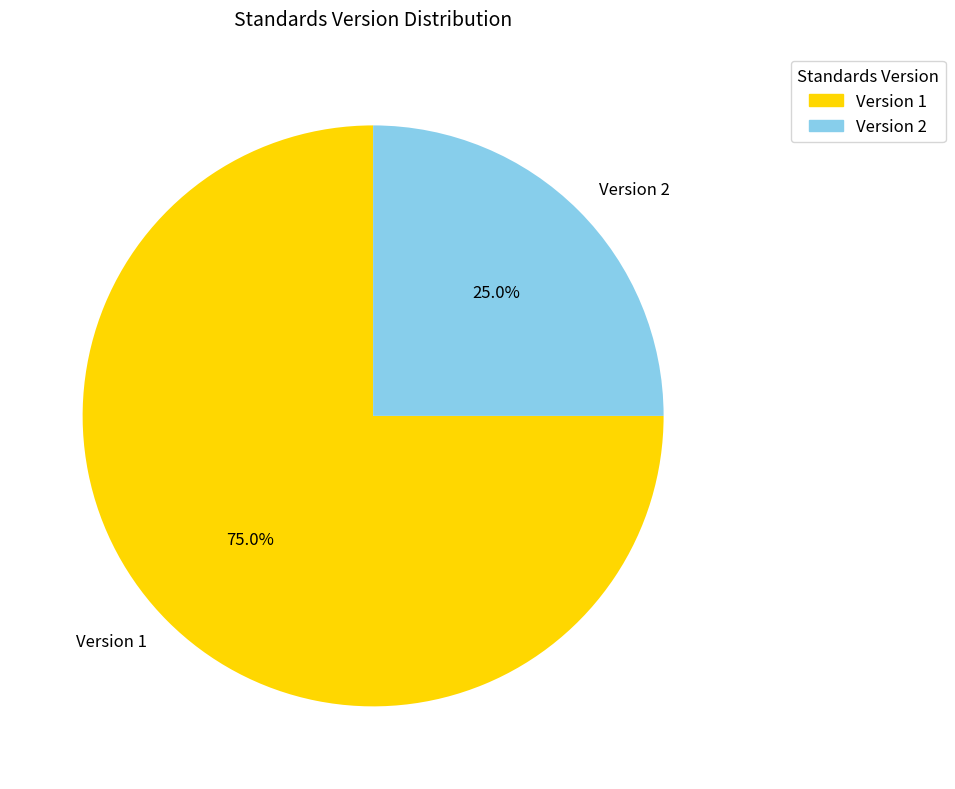

How many slices are in this pie chart?

2